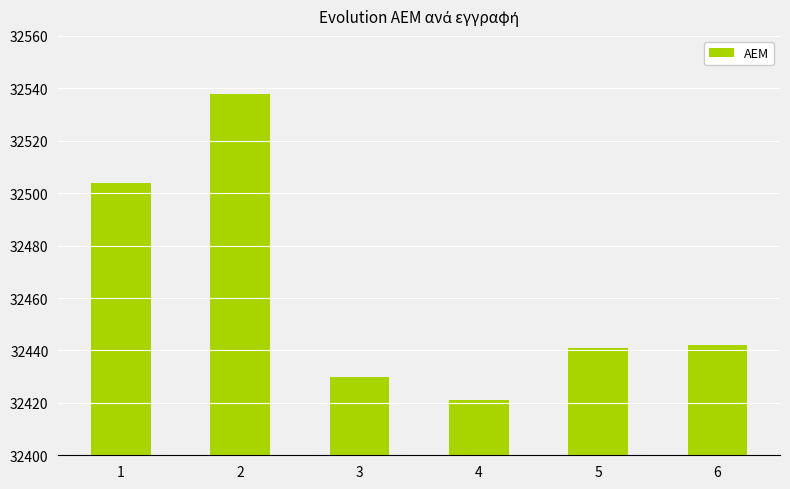

Approximately how many times larger is the value at 2 compared to 3?

1.0